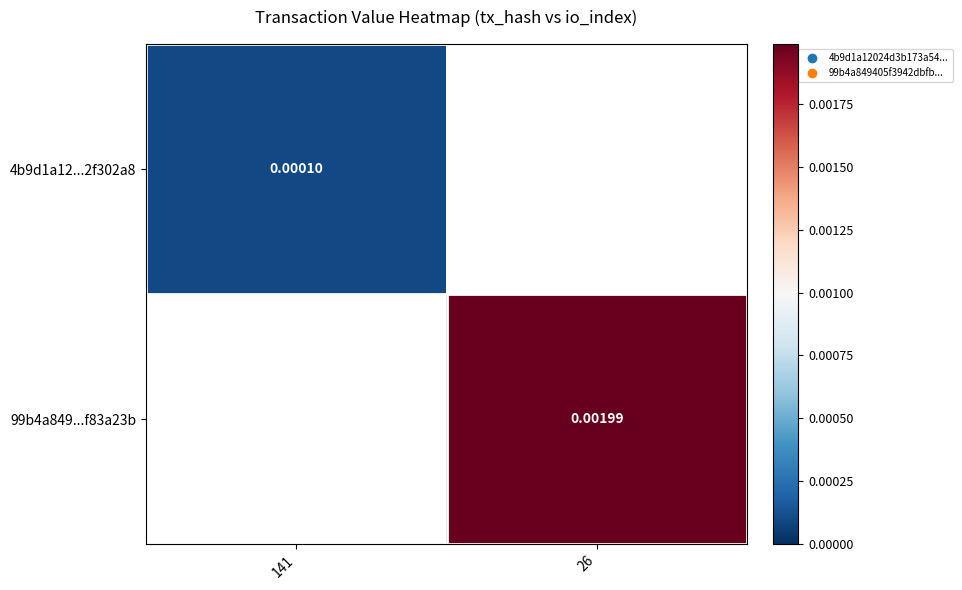

True or false: 99b4a849...f83a23b has a value of 0.0 at 26.

True